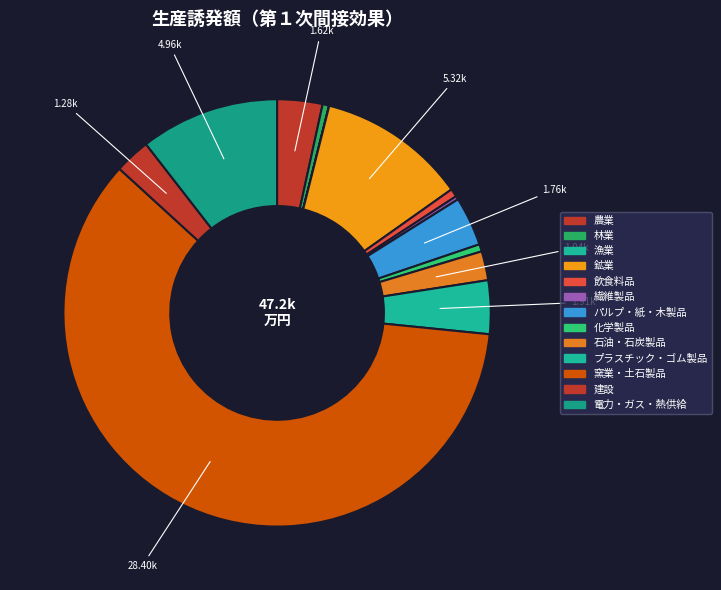

What percentage is the 石油・石炭製品 slice, to the nearest percent?

2%